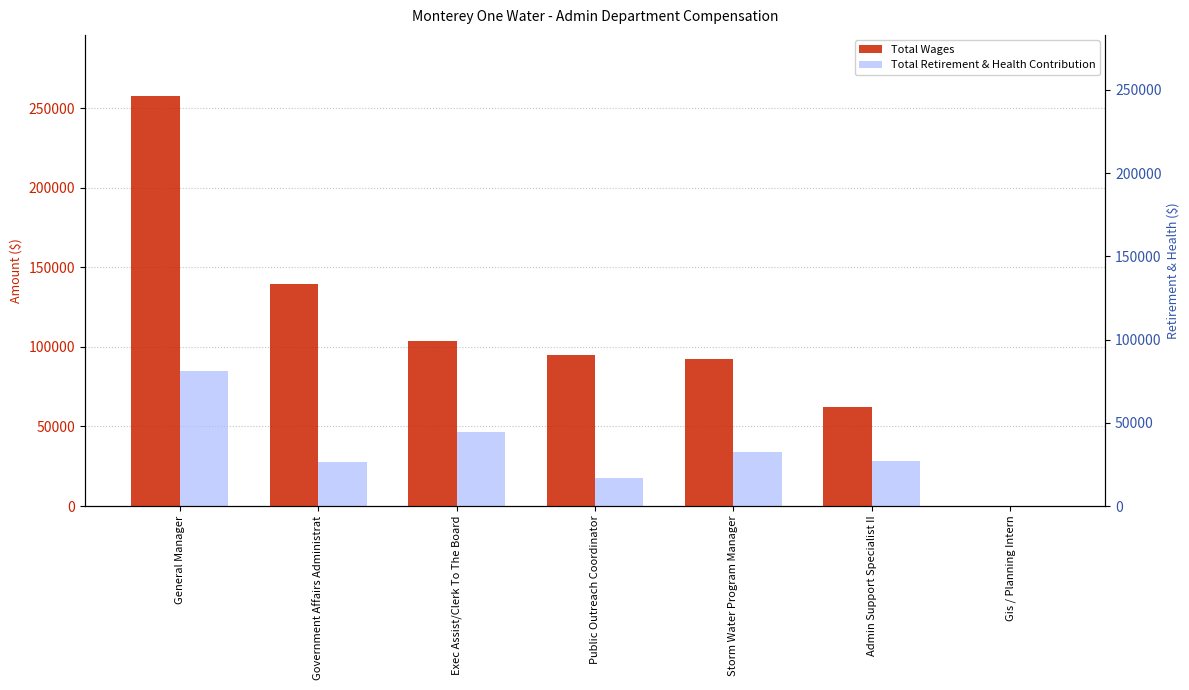

True or false: Total Wages has a value of 94791 at Public Outreach Coordinator.

True